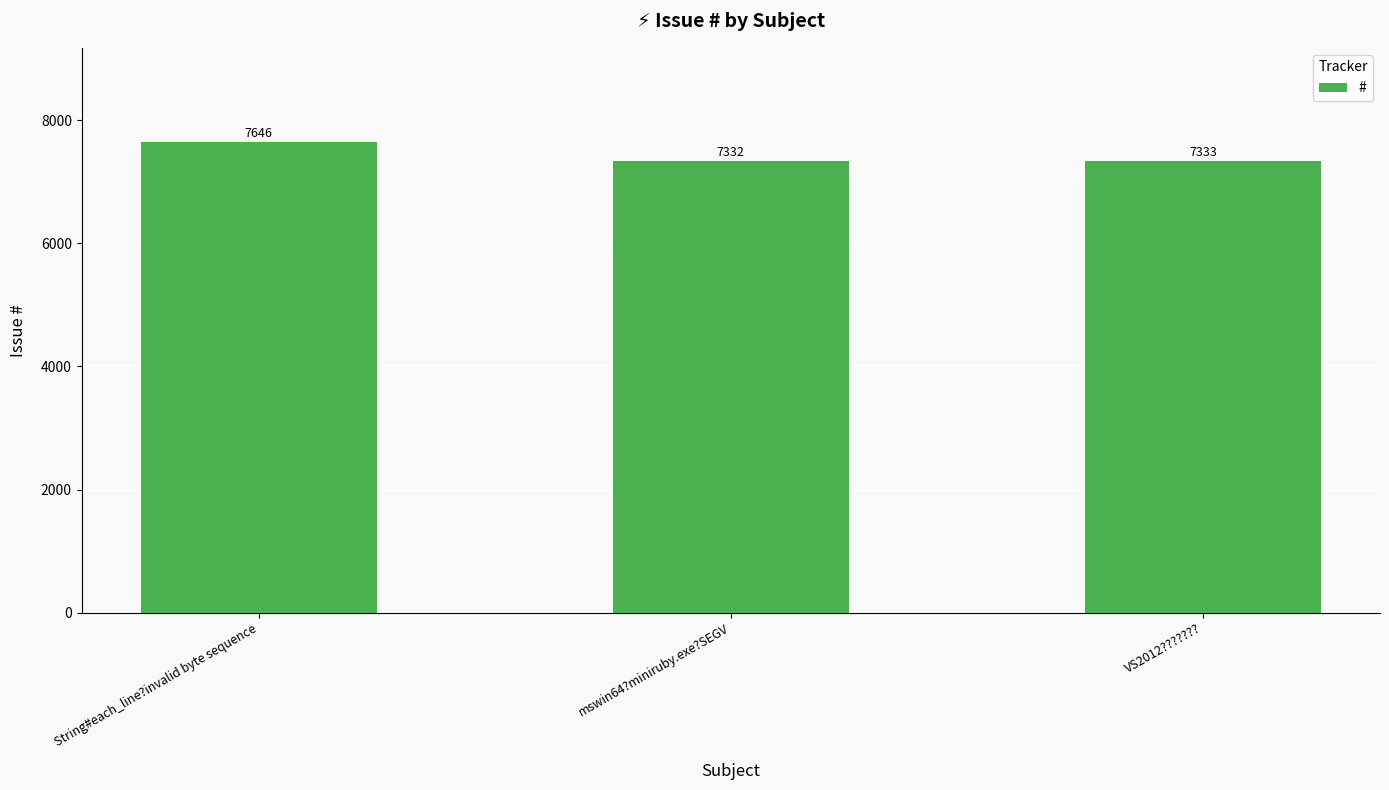

What is the change in value from String#each_line?invalid byte sequence to mswin64?miniruby.exe?SEGV?

-314